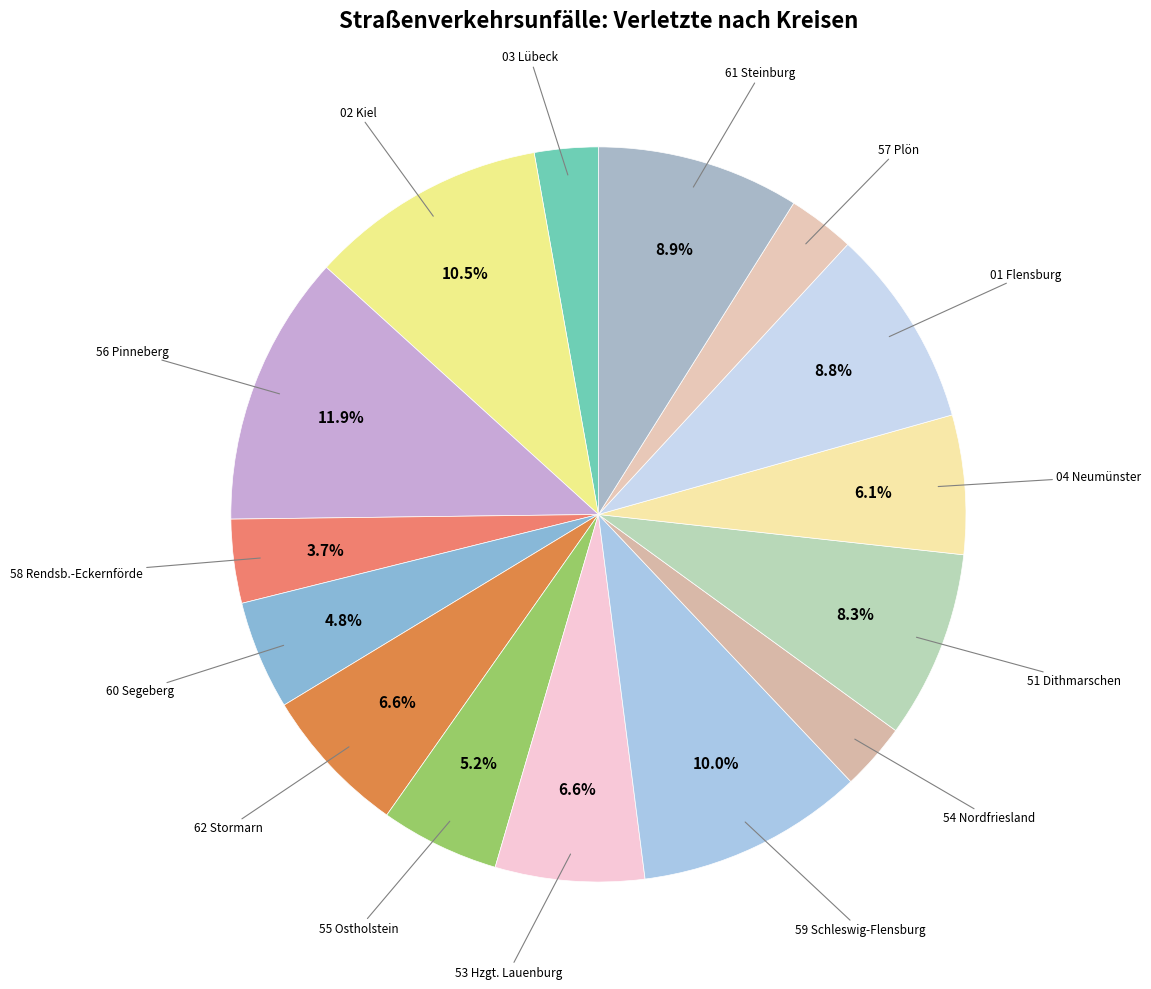

Does any single category account for the majority?

No